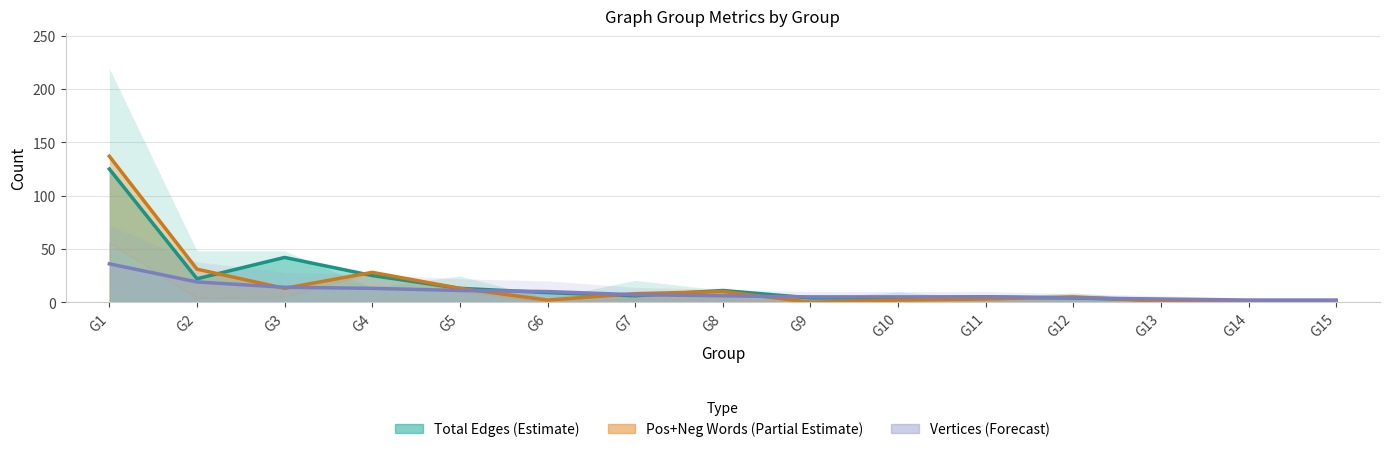

How many categories are shown in the chart?

15